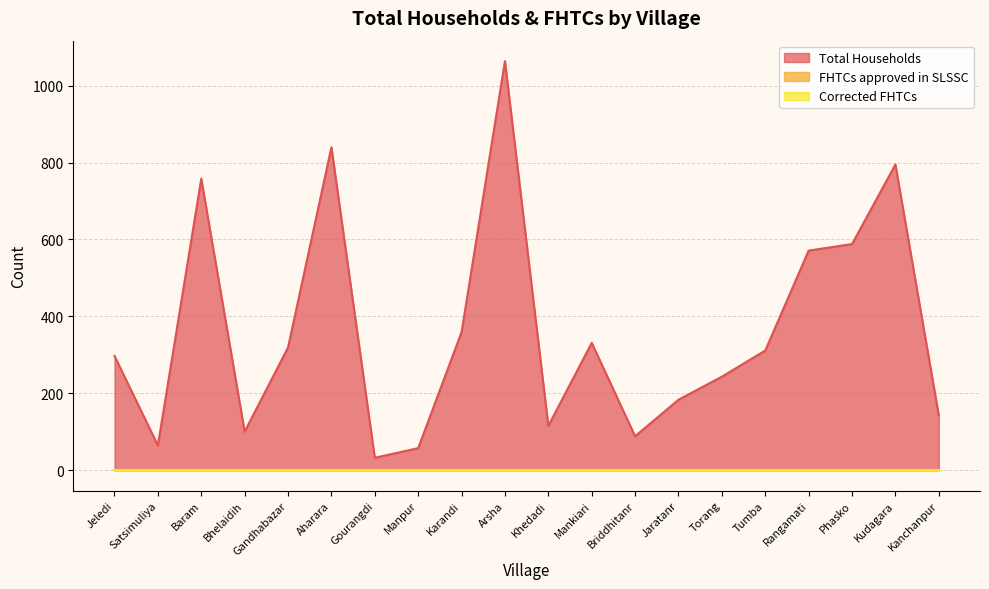

What is the maximum value shown in the chart?

1064